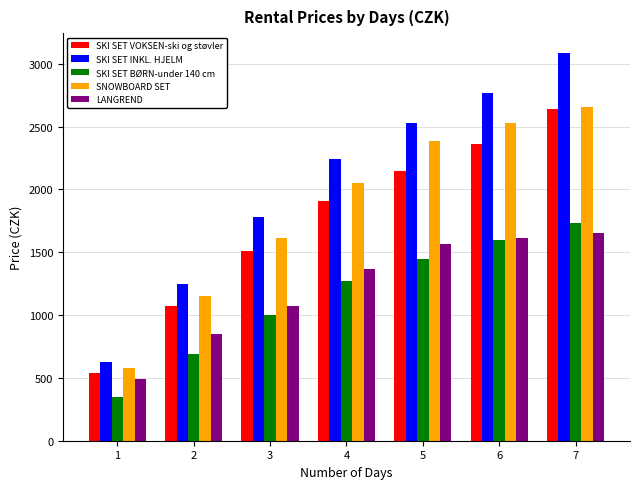

The value of SNOWBOARD SET at 2 is 1150. True or false?

True